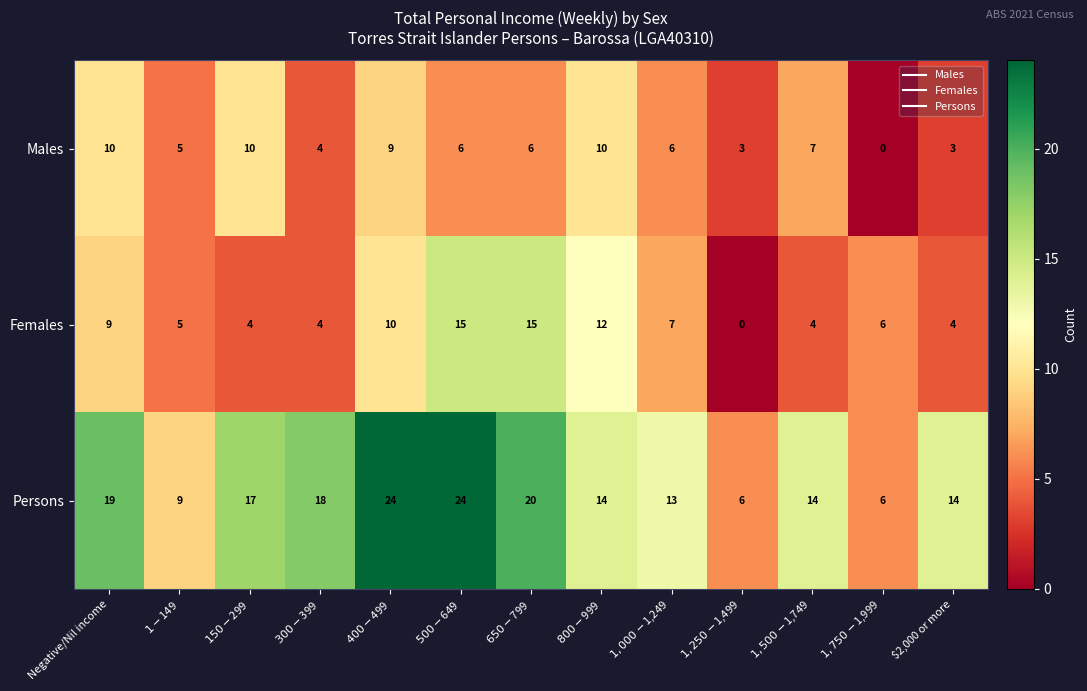

The Females series shows 9 at Negative/Nil income. True or false?

True